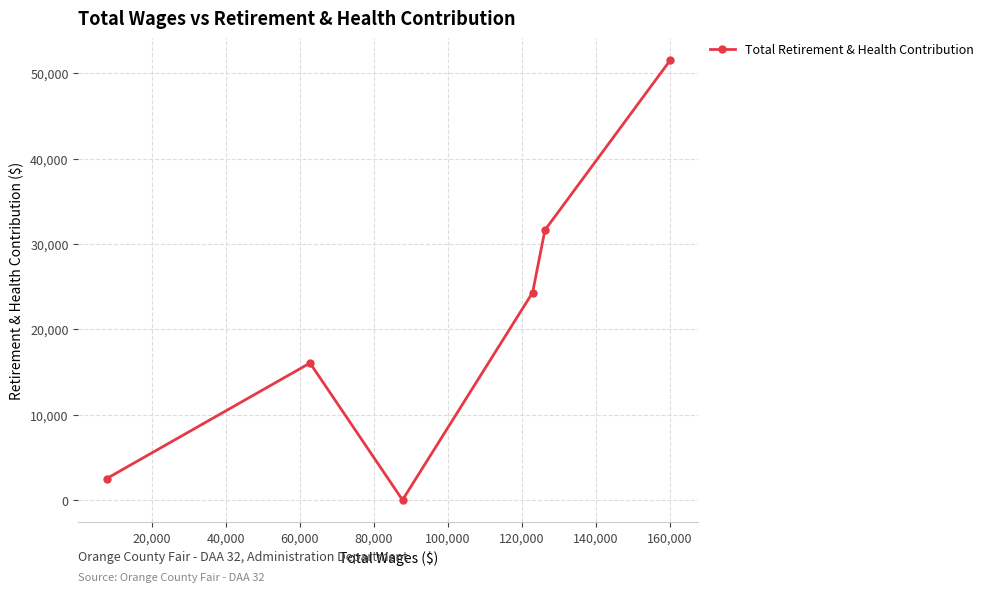

What is the greatest value displayed?

51542